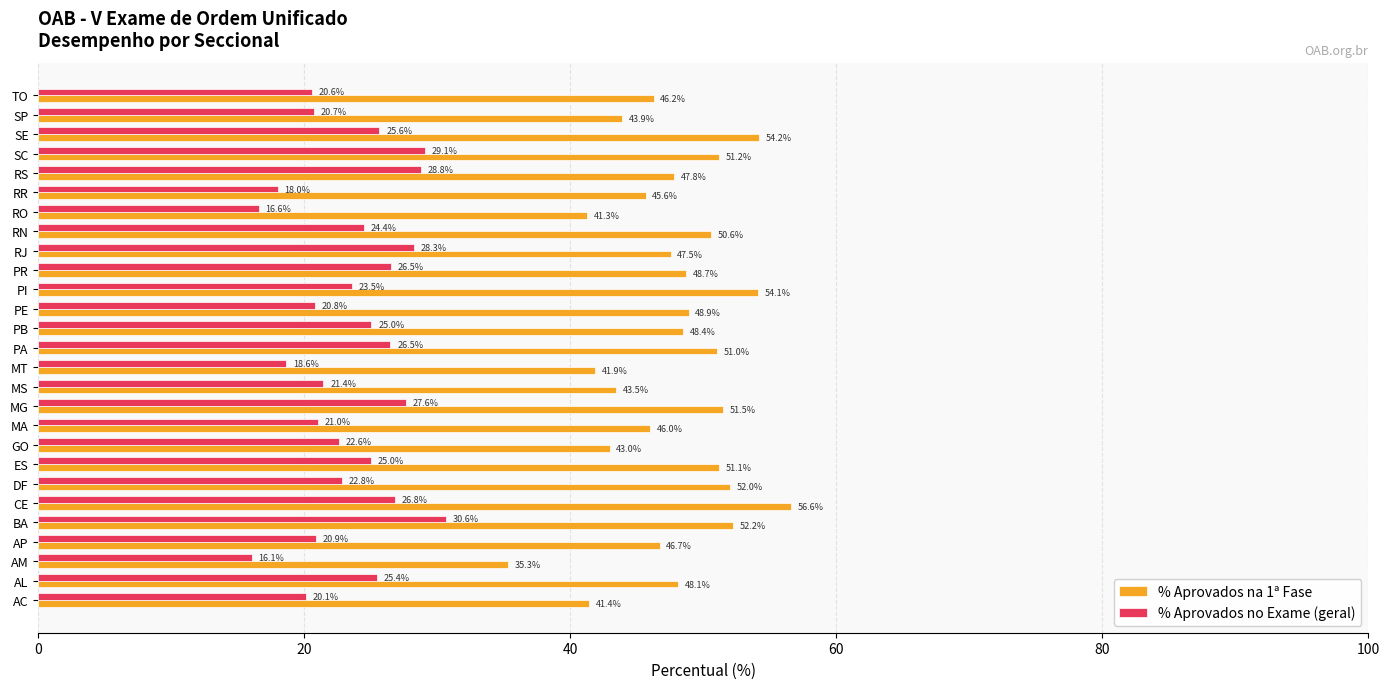

What is the average value of the % Aprovados no Exame (geral) series?

23.5